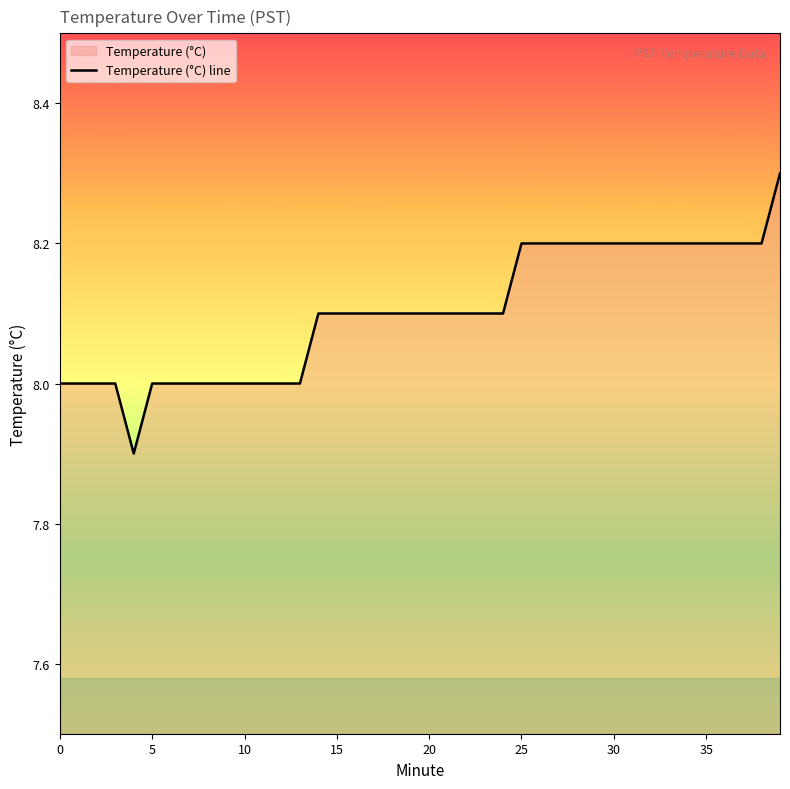

What is the difference between the maximum and minimum values?

0.4